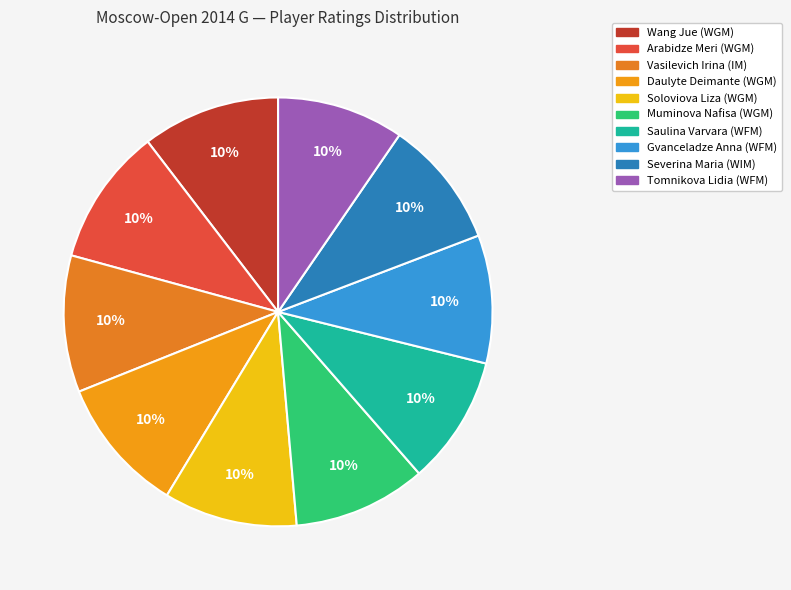

Count the number of slices in the pie.

10